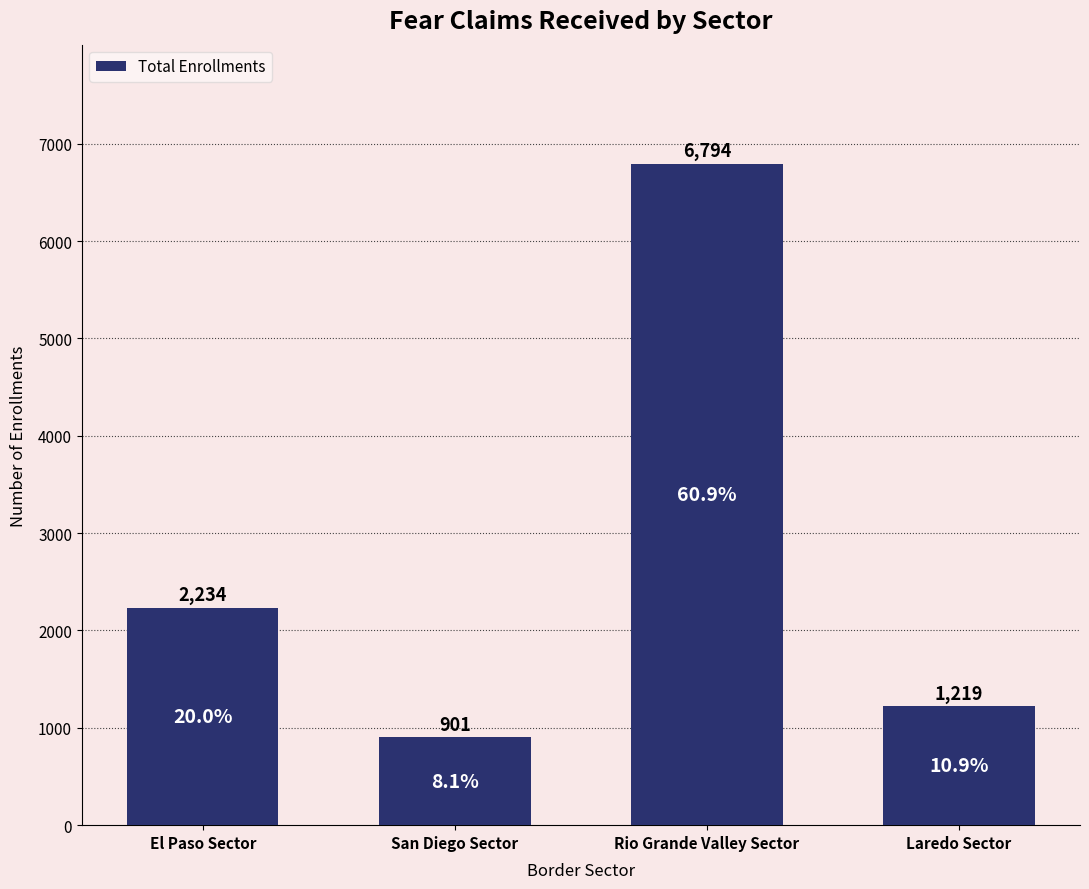

List the labels in order of value, smallest first.

San Diego Sector, Laredo Sector, El Paso Sector, Rio Grande Valley Sector